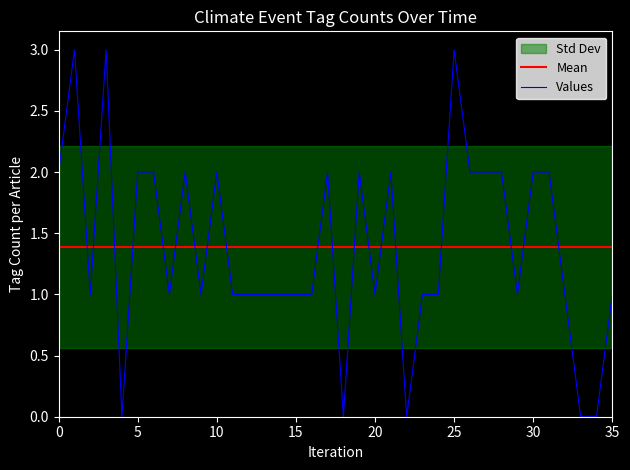

Is it true that Values equals 2.0 at 27?

True